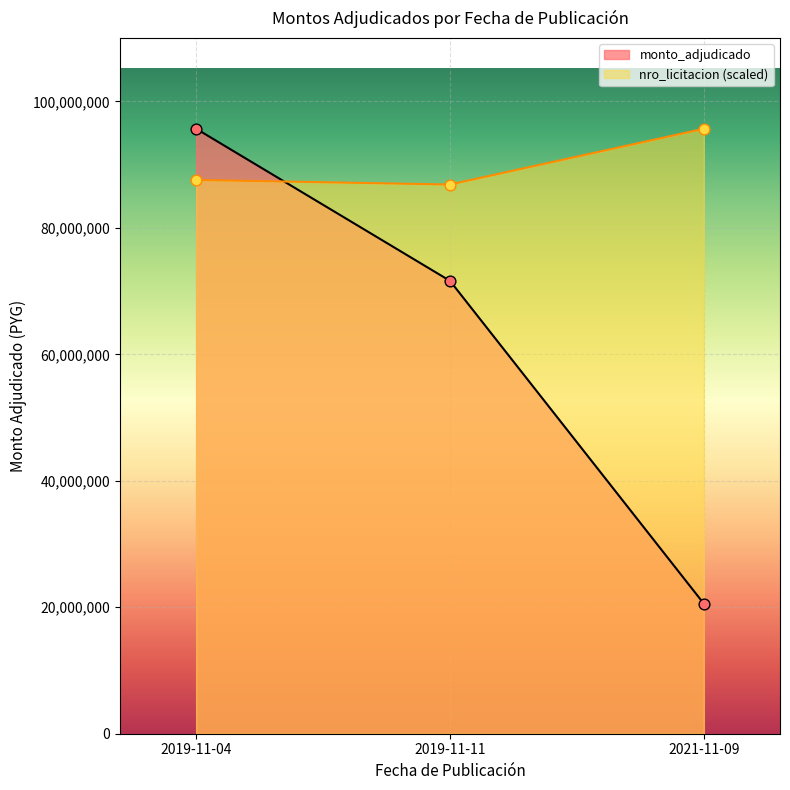

Which series has the widest spread of Y values?

monto_adjudicado